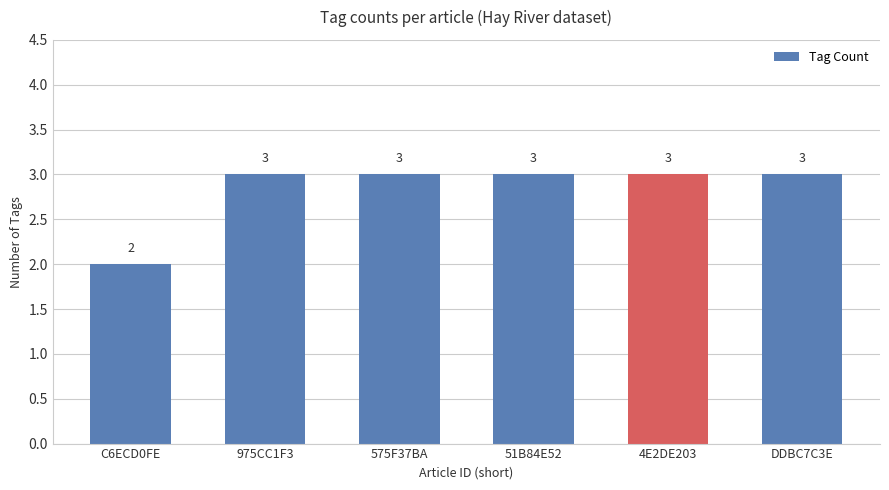

Are the bars grouped side by side (vs. stacked)?

No